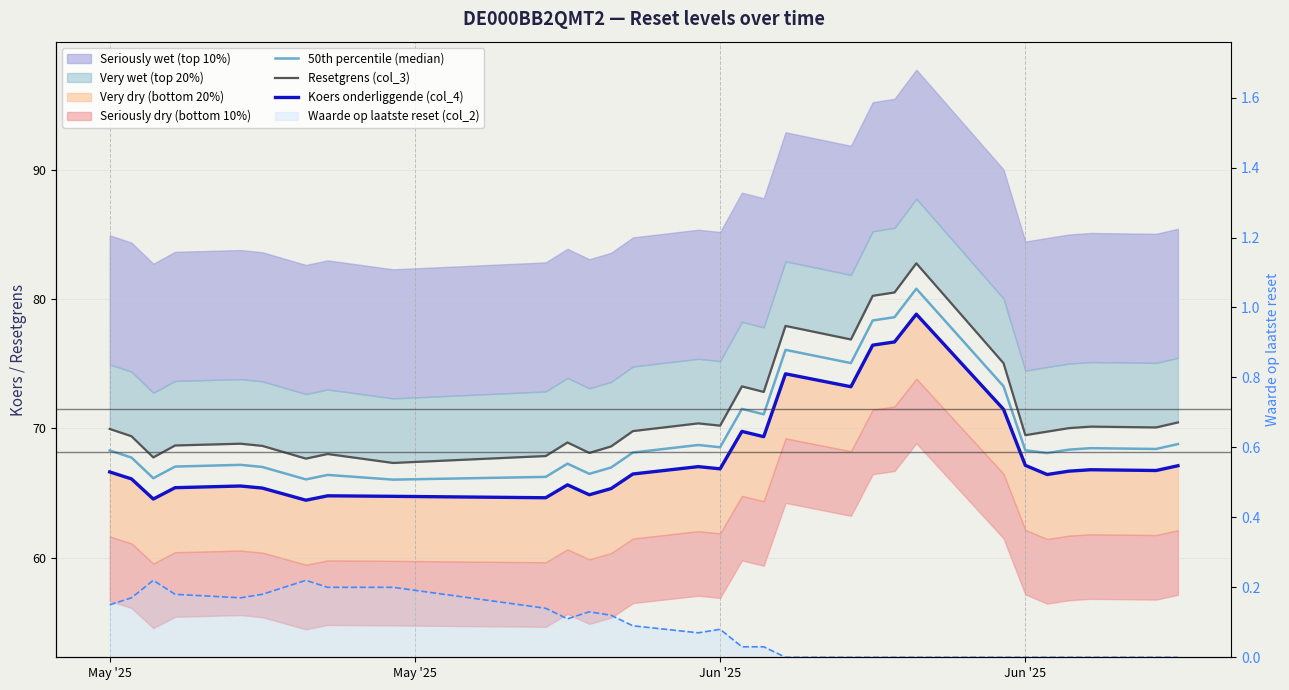

What is the label of the 4th point from the left?

Jun '25